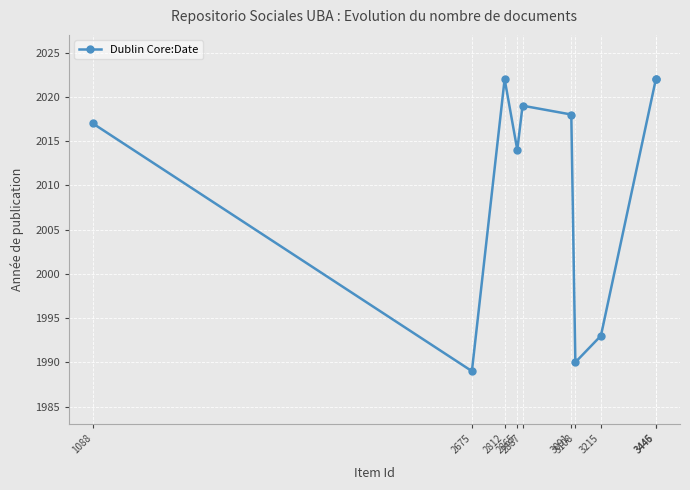

What is the change in value from 2865 to 3446?

+8